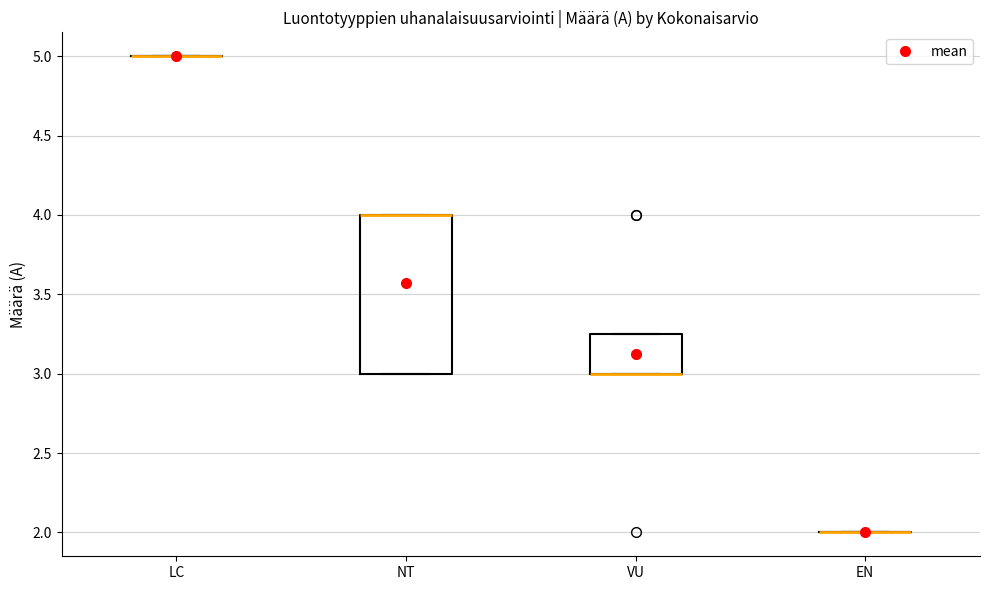

Reading left to right, read every box against the y-axis: the position of its median line, the range the box covers, and the ends of its whiskers. The values are not printed on the chart, so give them approximately, as read against the axis.

LC: box collapsed to a line at 5.00, whiskers 5.00 to 5.00
NT: median 4.00 (drawn on the box's upper edge), box 3.00 to 4.00, whiskers 3.00 to 4.00
VU: median 3.00 (drawn on the box's lower edge), box 3.00 to 3.25, whiskers 3.00 to 3.25
EN: box collapsed to a line at 2.00, whiskers 2.00 to 2.00